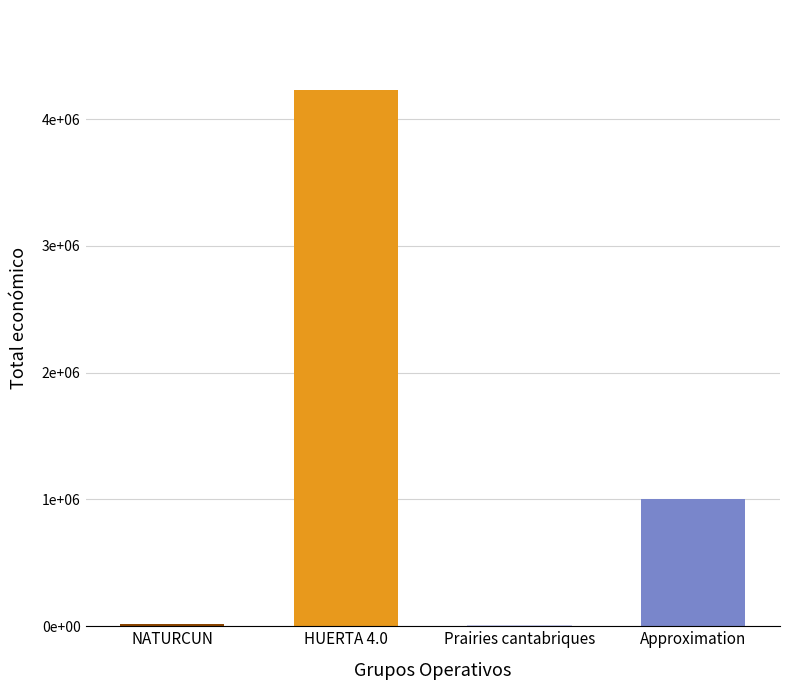

The value at Approximation is 325671. True or false?

False